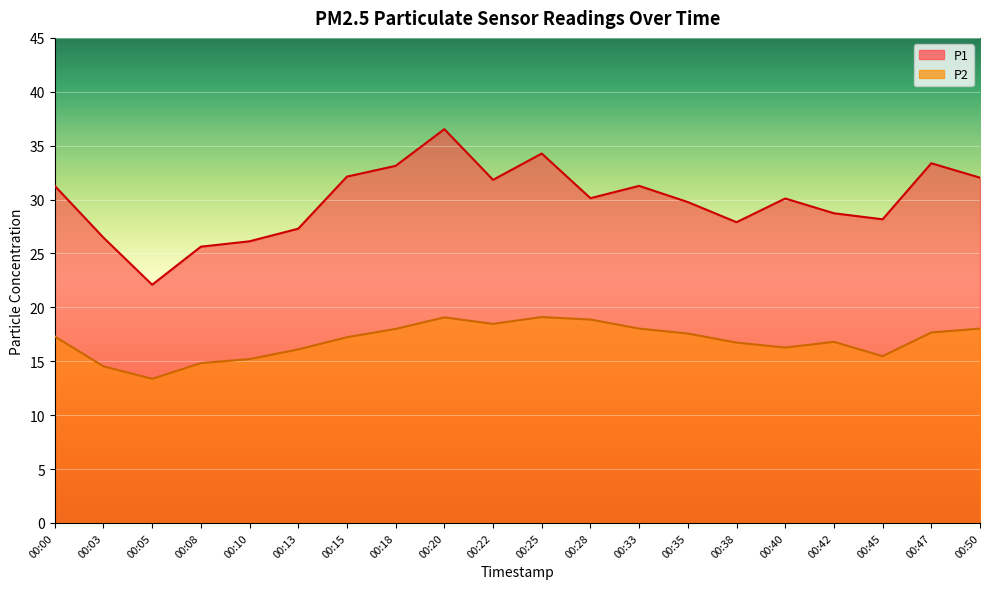

What are all the series names shown in the legend?

P1, P2